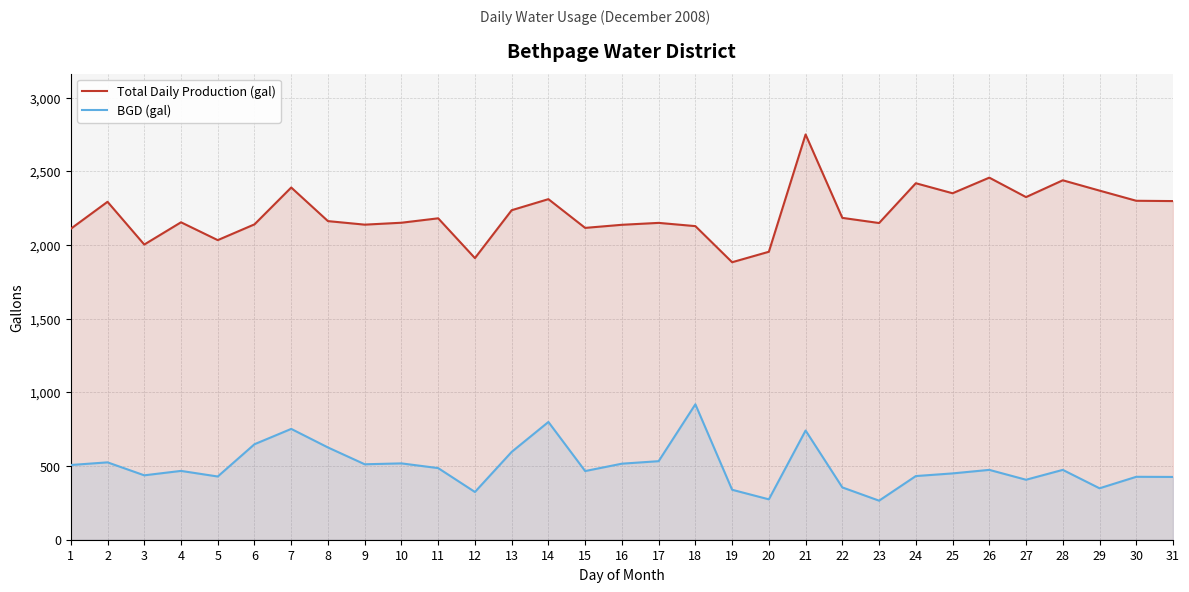

Which series has the widest spread of values?

Total Daily Production (gal)